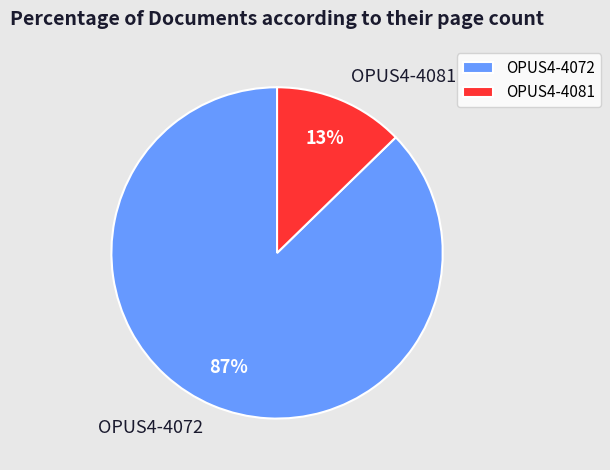

Is the sum of OPUS4-4081 and OPUS4-4072 greater than half?

Yes